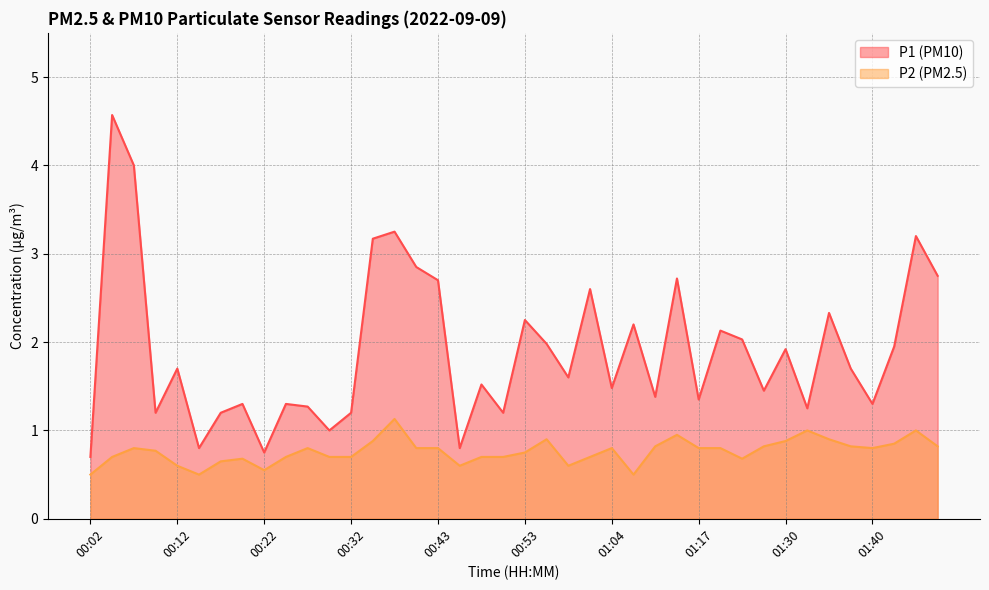

List the labels in order of P1 value, smallest first.

00:02, 00:22, 00:15, 00:45, 00:30, 00:09, 00:17, 00:32, 00:51, 01:32, 00:27, 00:20, 00:25, 01:40, 01:17, 01:09, 01:27, 01:04, 00:48, 00:58, 00:12, 01:37, 01:30, 01:42, 00:56, 01:22, 01:19, 01:06, 00:53, 01:35, 01:01, 00:43, 01:11, 01:47, 00:40, 00:35, 01:45, 00:37, 00:07, 00:04